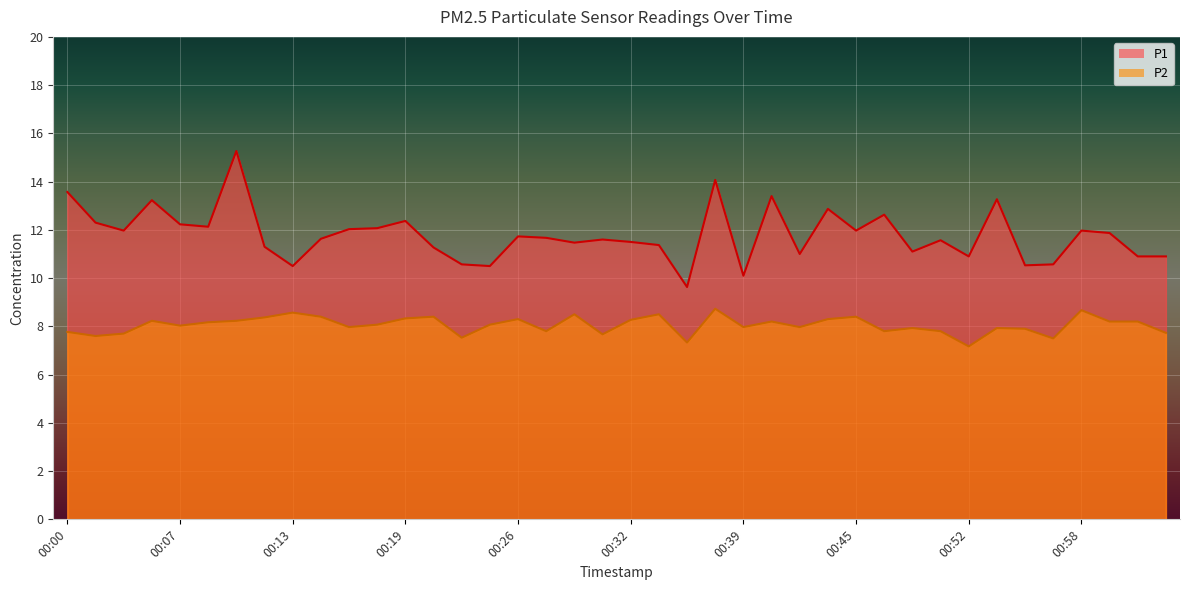

What is the label of the 38th point from the right?

00:03